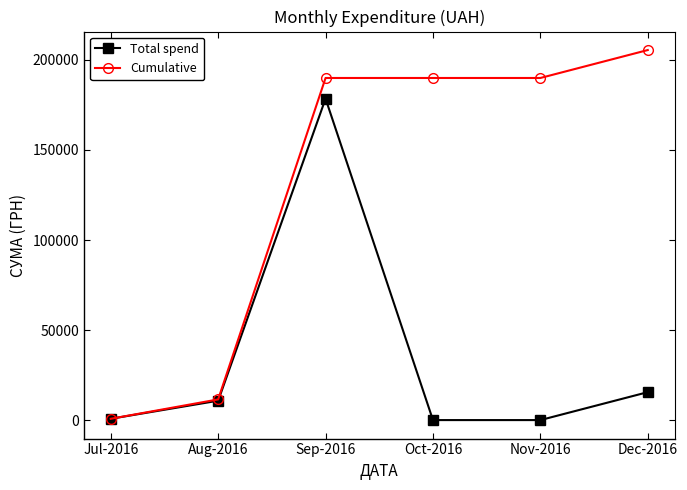

How many values in the Total spend series exceed 10760?

3